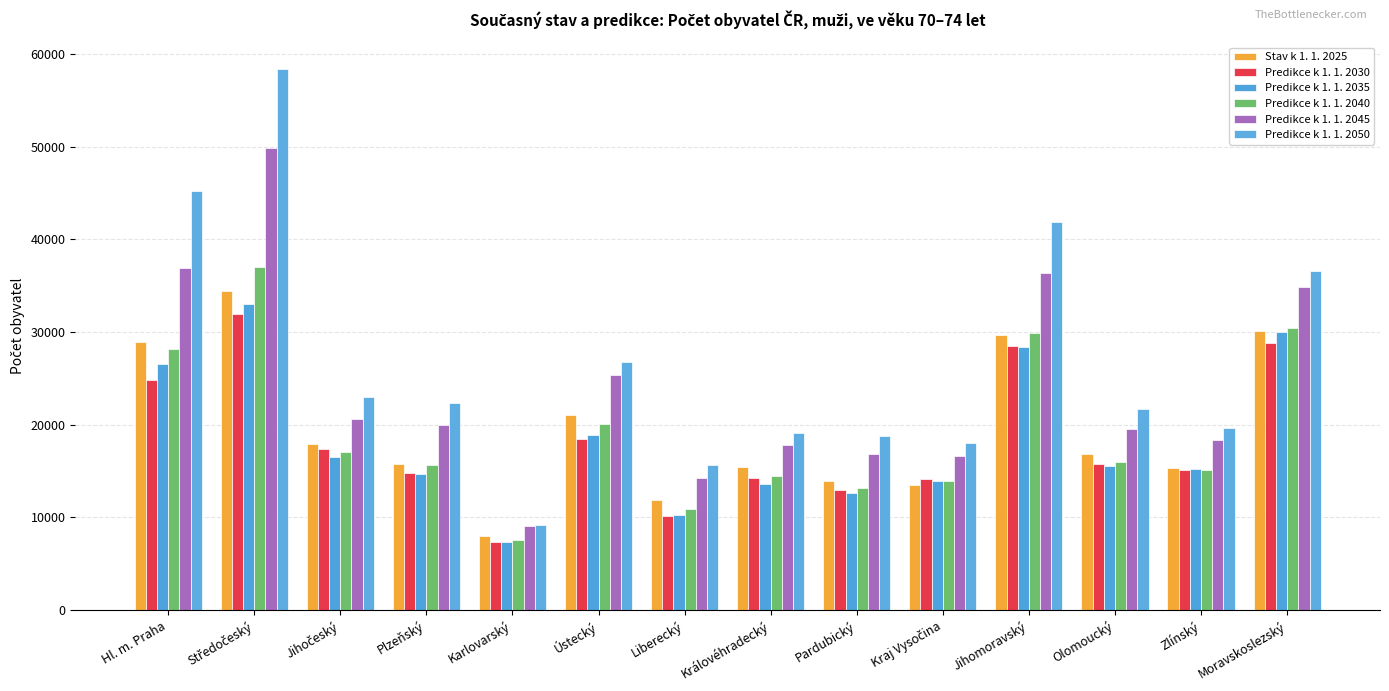

Which label corresponds to the largest value in the chart?

Středočeský